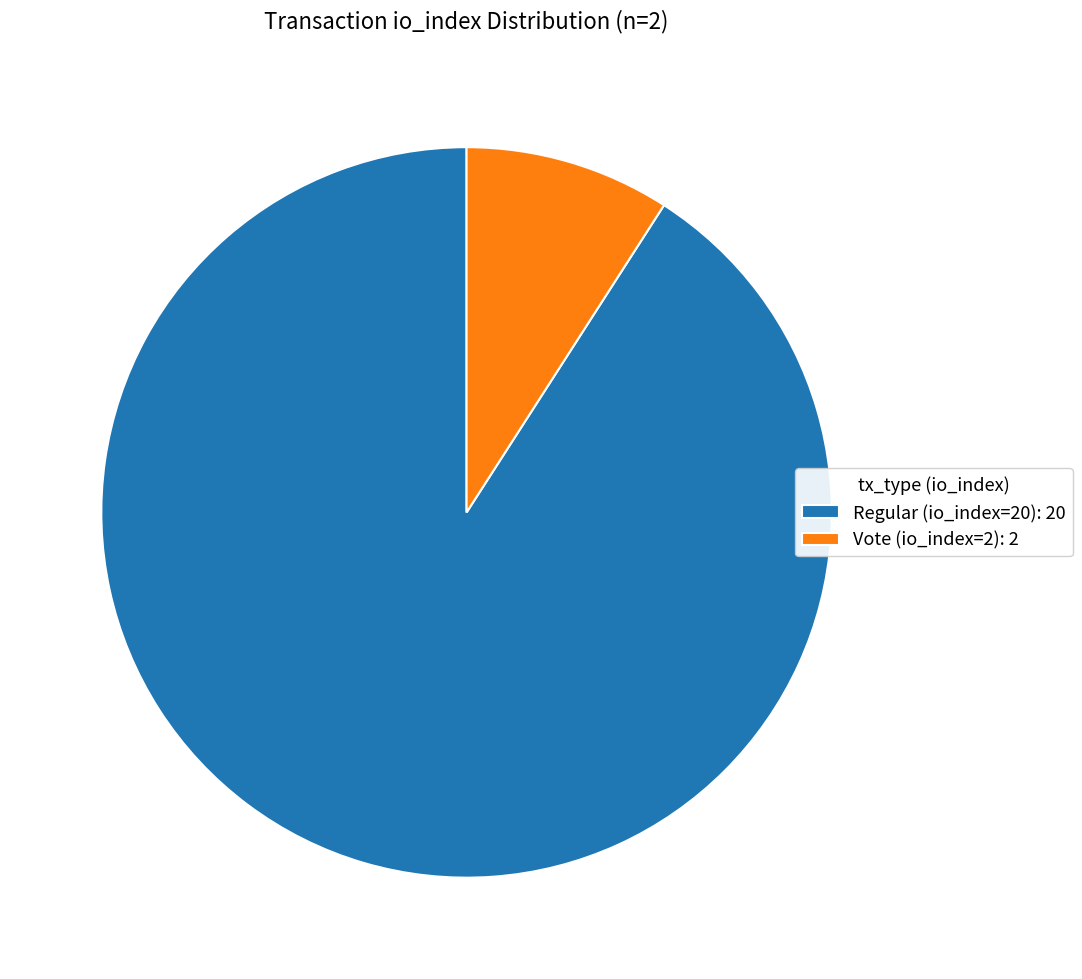

Is it true that Vote (io_index=2) is 9% of the pie?

True